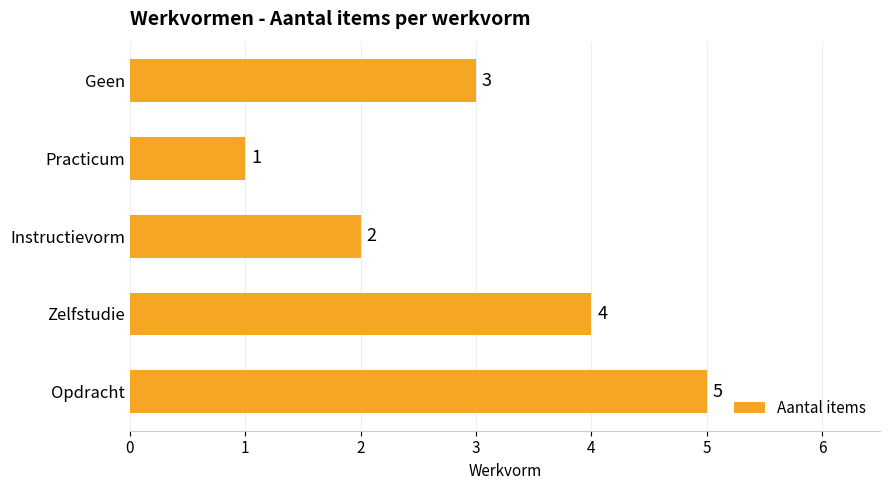

Where is the data nearest to the value 3?

Geen